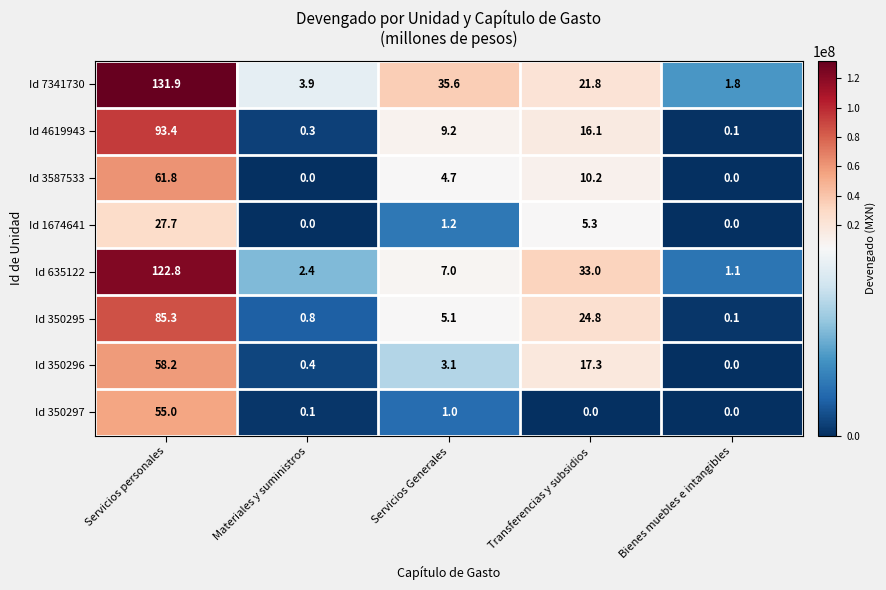

Where is Id 3587533 nearest to the value 30?

Transferencias y subsidios